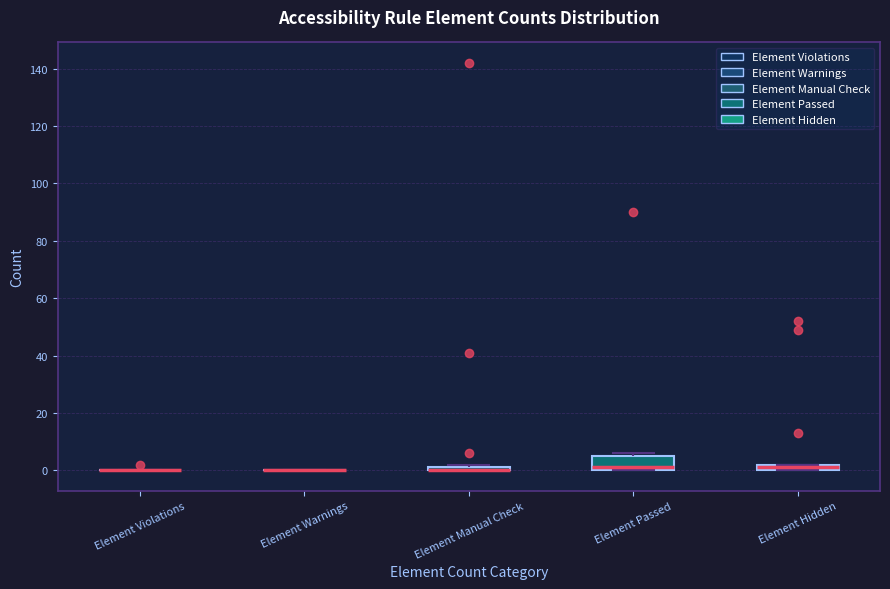

Where is the upper edge of the box for Element Manual Check on the y-axis? The values are not printed on the chart, so give them approximately, as read against the axis.

2